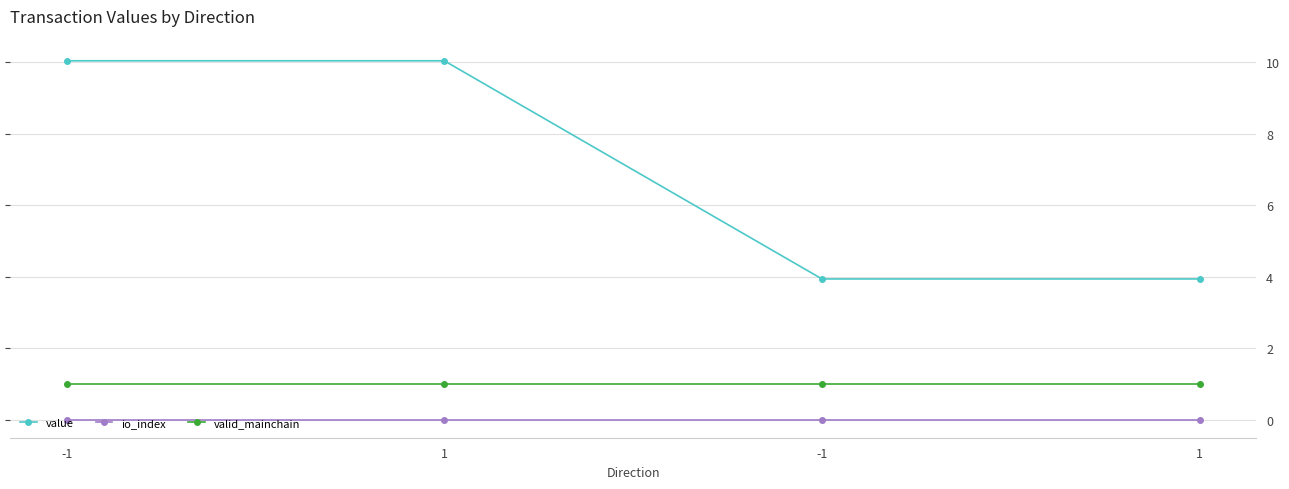

At which label is valid_mainchain closest to 1?

-1